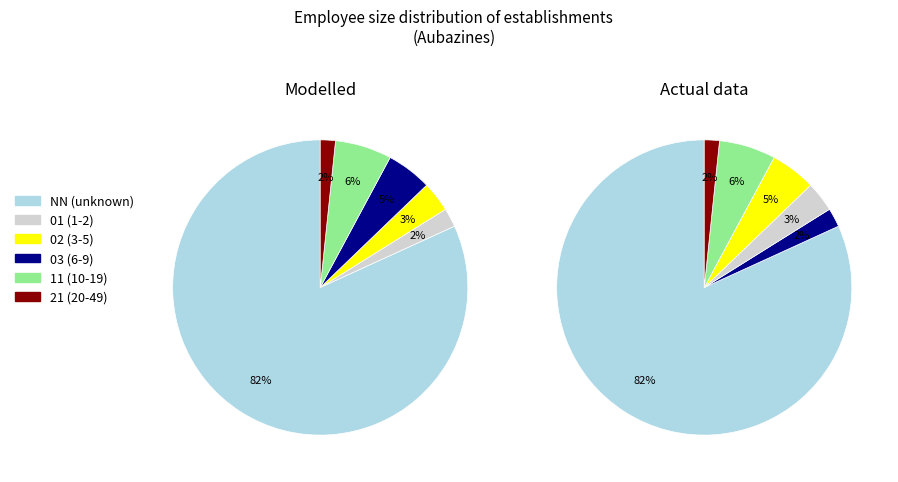

Which category accounts for the majority?

NN